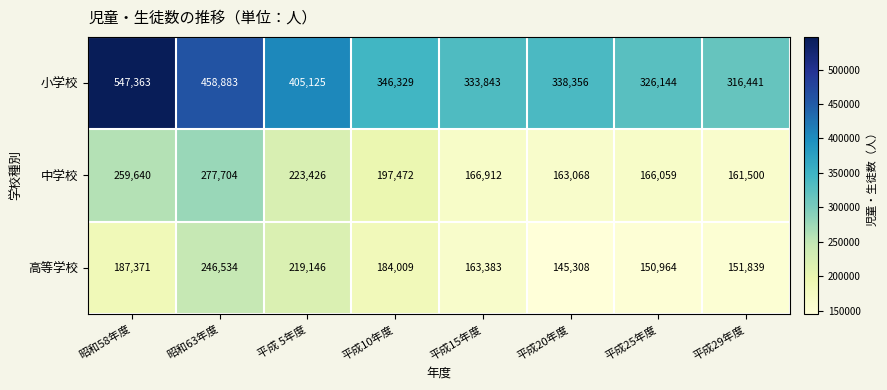

At which label does 小学校 reach its minimum?

平成29年度